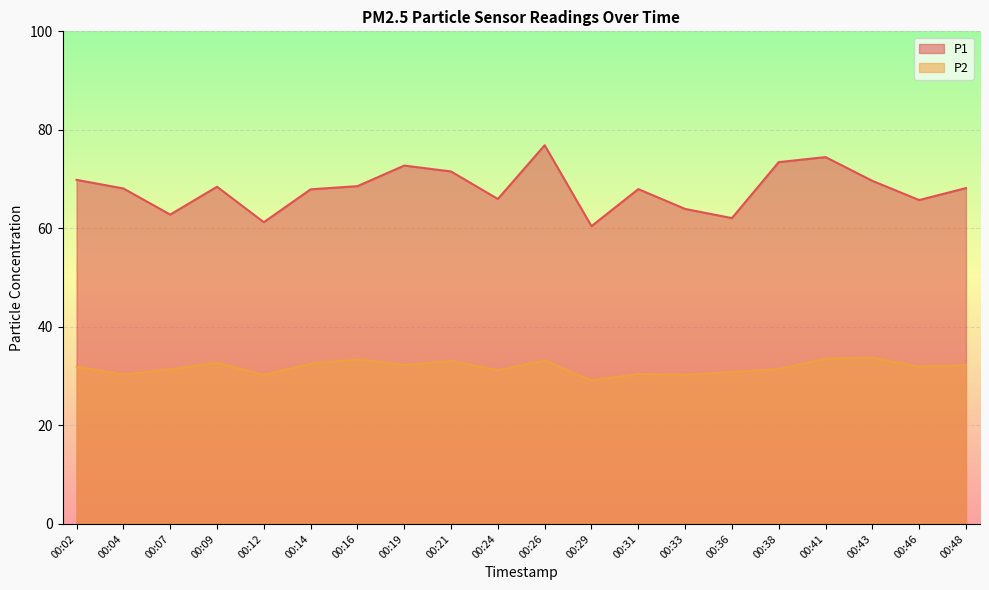

List the series in order of their overall mean, highest first.

P1, P2